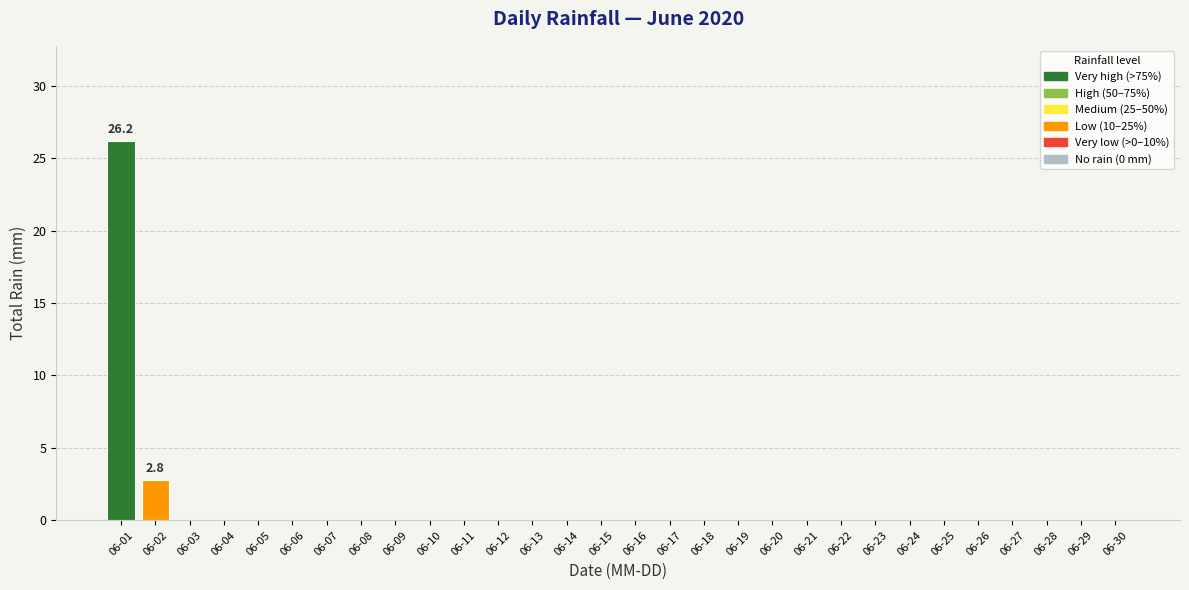

The chart shows a value of 0.0 at 06-03. True or false?

True